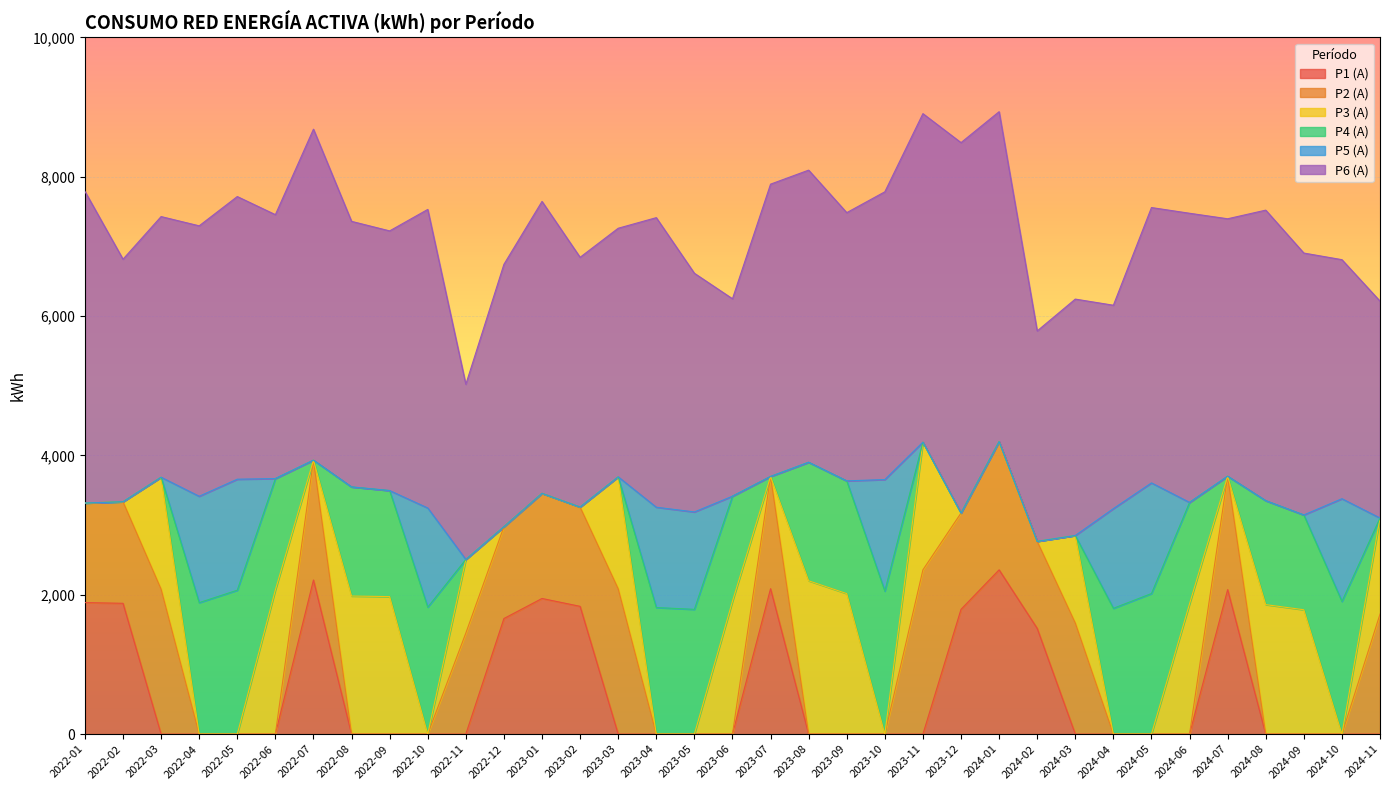

What is the total value across all series at 2023-05?

6615.0